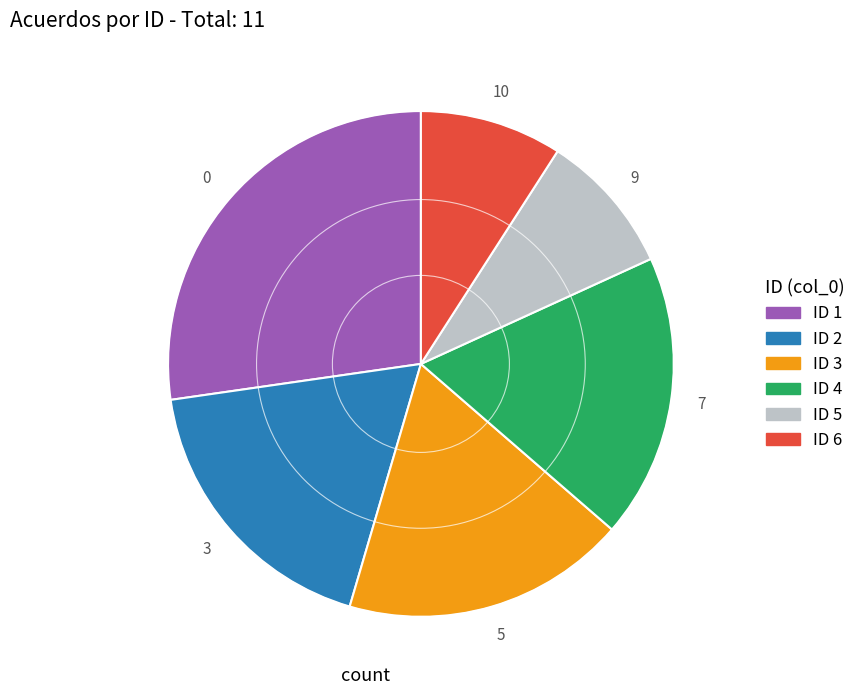

Is there a majority slice in this chart?

No